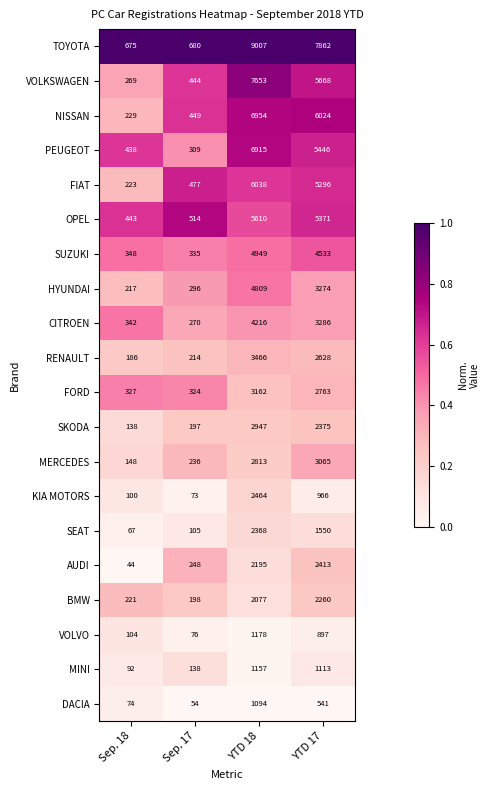

The value of HYUNDAI at Sep. 18 is 217. True or false?

True